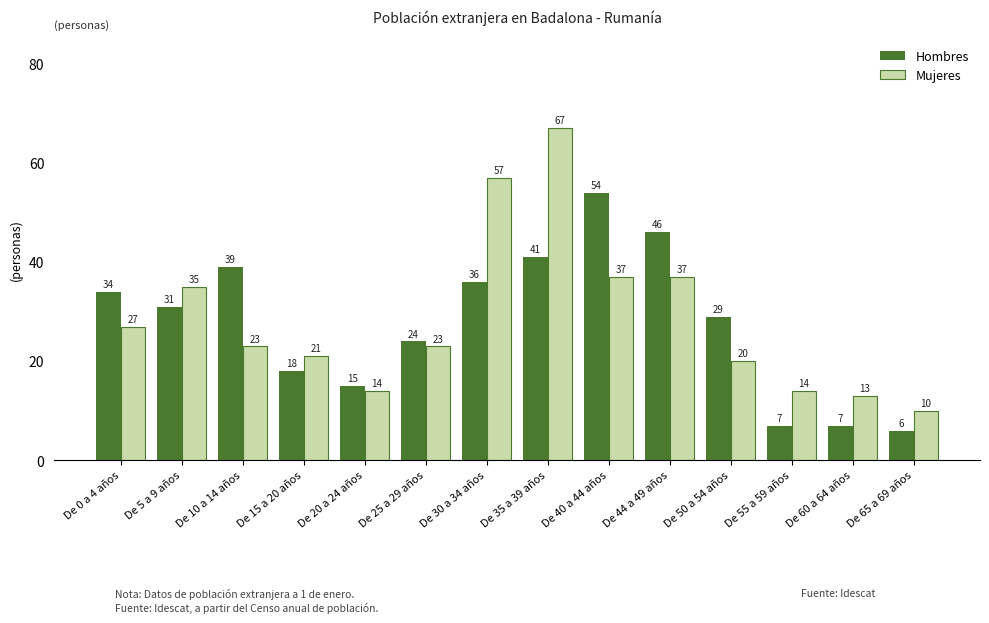

Does the chart contain stacked bars?

No